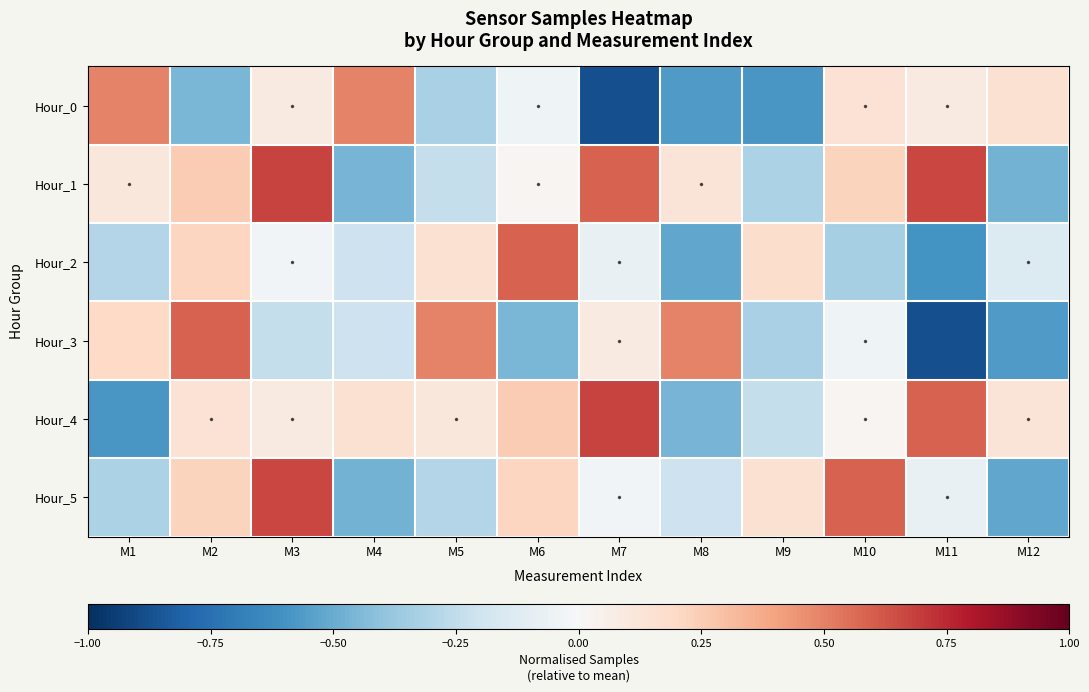

Reading left to right, list all the values displayed in this chart.

Hour_0: M1=0.5	M2=-0.5	M3=0.1	M4=0.5	M5=-0.3	M6=-0.0	M7=-0.9	M8=-0.6	M9=-0.6	M10=0.1	M11=0.1	M12=0.2
Hour_1: M1=0.1	M2=0.3	M3=0.7	M4=-0.5	M5=-0.2	M6=0.0	M7=0.6	M8=0.1	M9=-0.3	M10=0.2	M11=0.7	M12=-0.5
Hour_2: M1=-0.3	M2=0.2	M3=-0.0	M4=-0.2	M5=0.2	M6=0.6	M7=-0.1	M8=-0.5	M9=0.2	M10=-0.3	M11=-0.6	M12=-0.1
Hour_3: M1=0.2	M2=0.6	M3=-0.2	M4=-0.2	M5=0.5	M6=-0.5	M7=0.1	M8=0.5	M9=-0.3	M10=-0.0	M11=-0.9	M12=-0.6
Hour_4: M1=-0.6	M2=0.1	M3=0.1	M4=0.2	M5=0.1	M6=0.3	M7=0.7	M8=-0.5	M9=-0.2	M10=0.0	M11=0.6	M12=0.1
Hour_5: M1=-0.3	M2=0.2	M3=0.7	M4=-0.5	M5=-0.3	M6=0.2	M7=-0.0	M8=-0.2	M9=0.2	M10=0.6	M11=-0.1	M12=-0.5